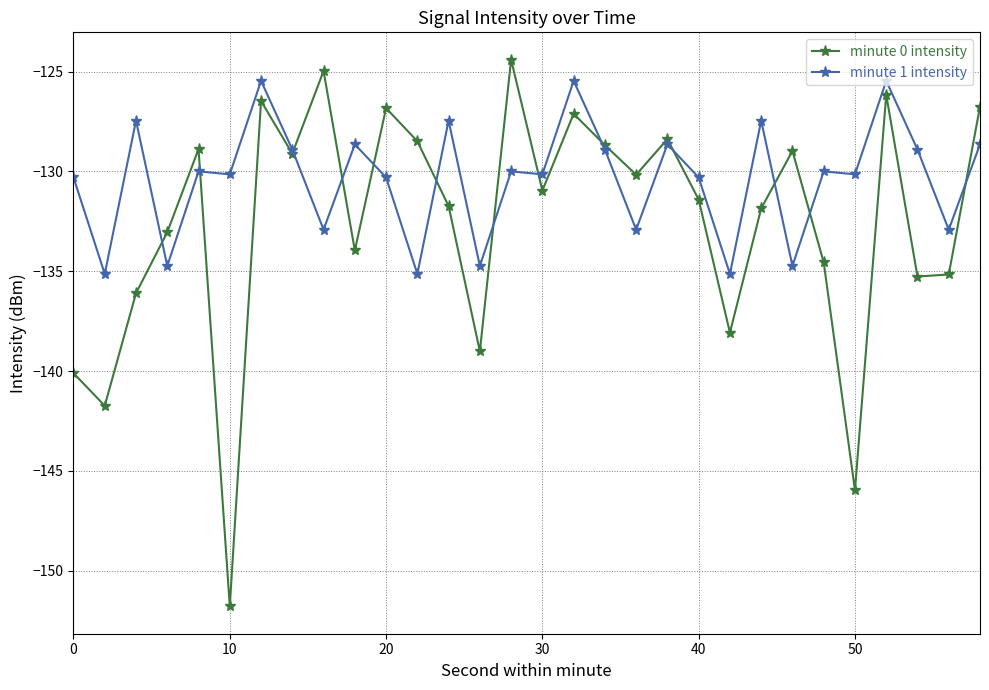

Which series has the widest spread of values?

minute 0 intensity